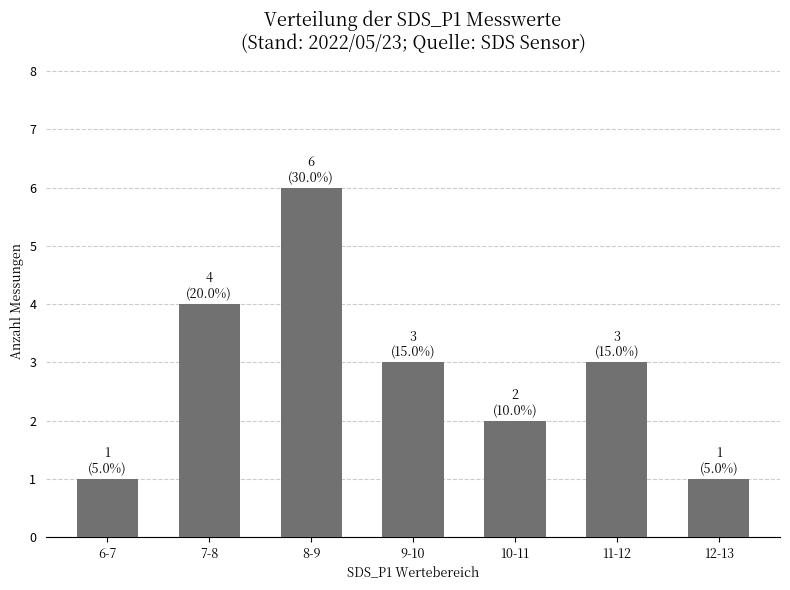

Is it true that the value at 6-7 is 1?

True